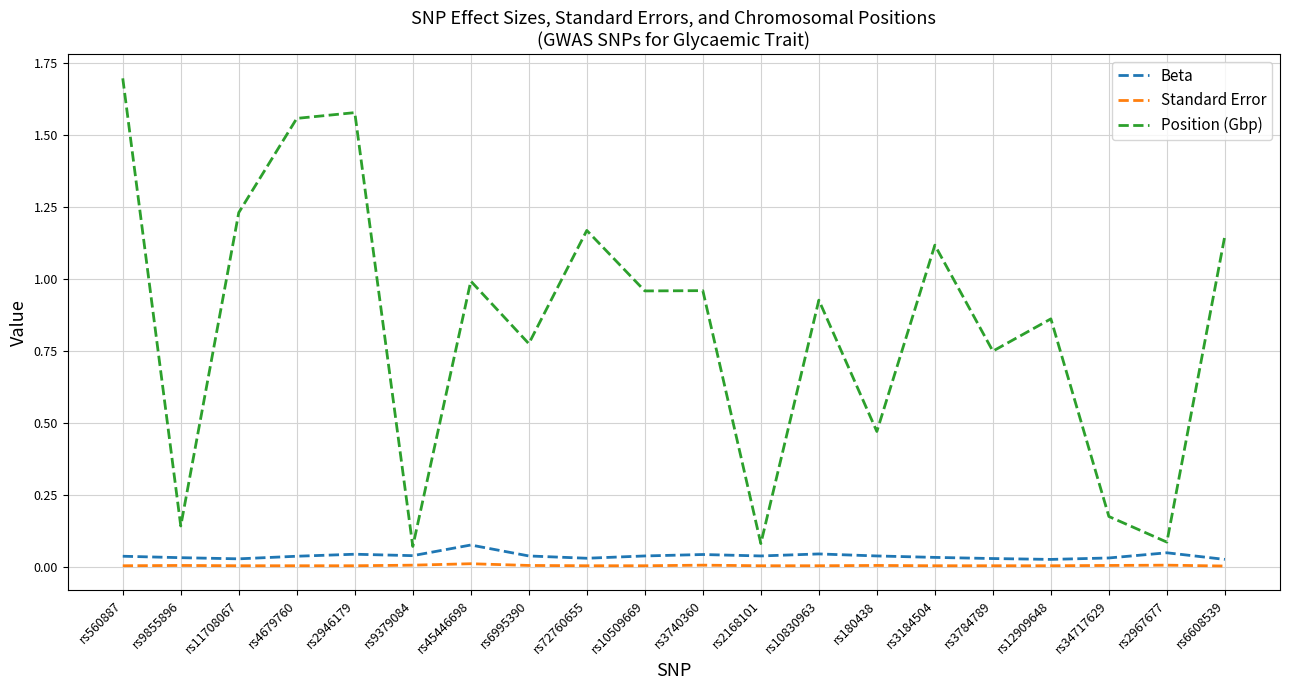

What is the sum of all Position (Gbp) values?

16.8